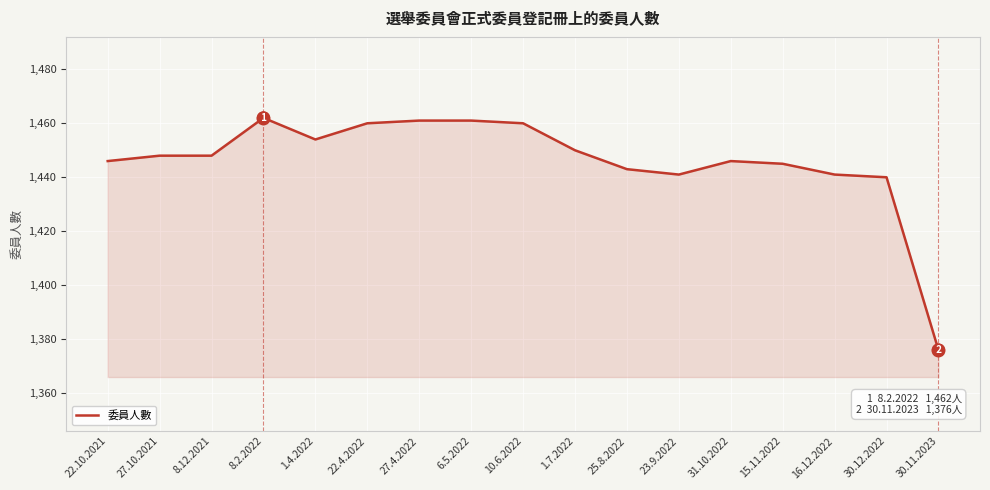

Reading left to right, list all the values displayed in this chart.

1446	1448	1448	1462	1454	1460	1461	1461	1460	1450	1443	1441	1446	1445	1441	1440	1376